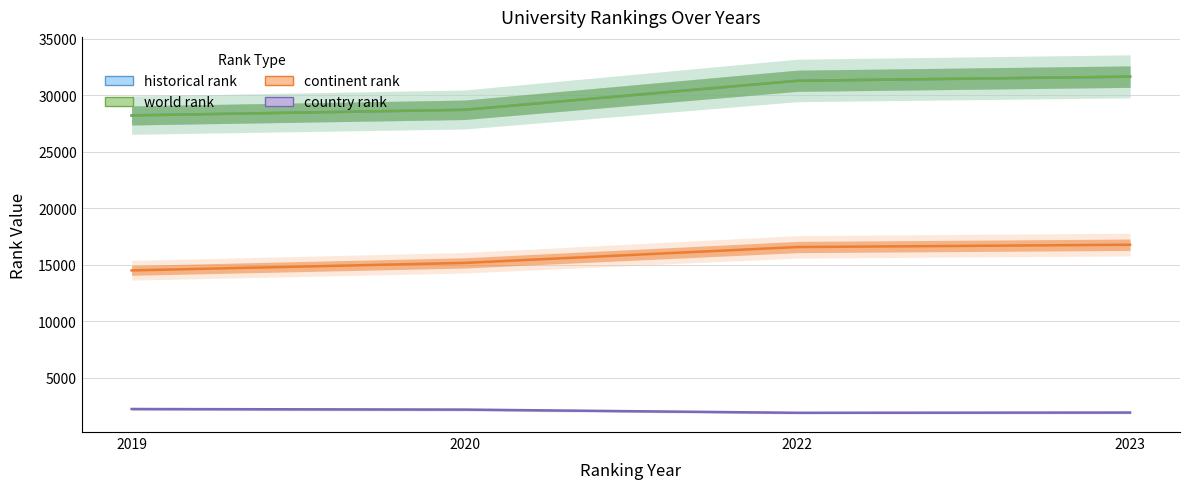

True or false: country rank has a value of 2191.0 at 2020.

True